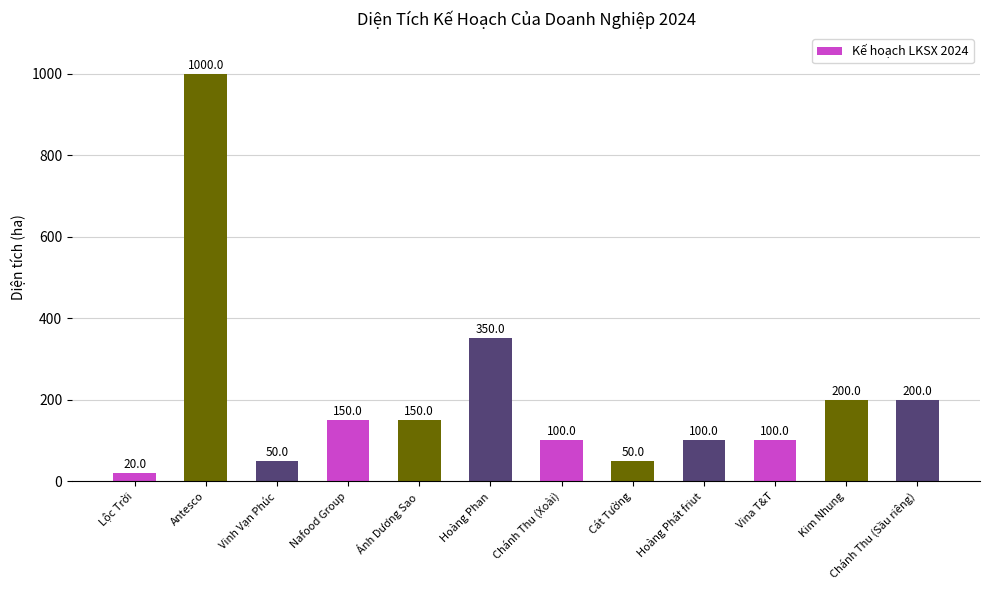

What is the difference between the values at Vina T&T and Nafood Group?

50